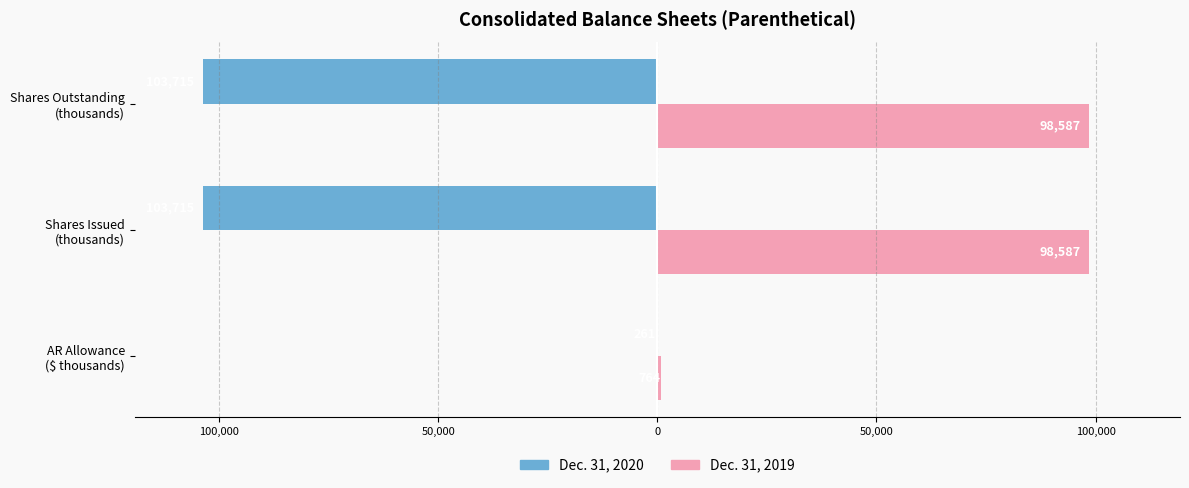

Which series has the widest spread of values?

Dec. 31, 2020